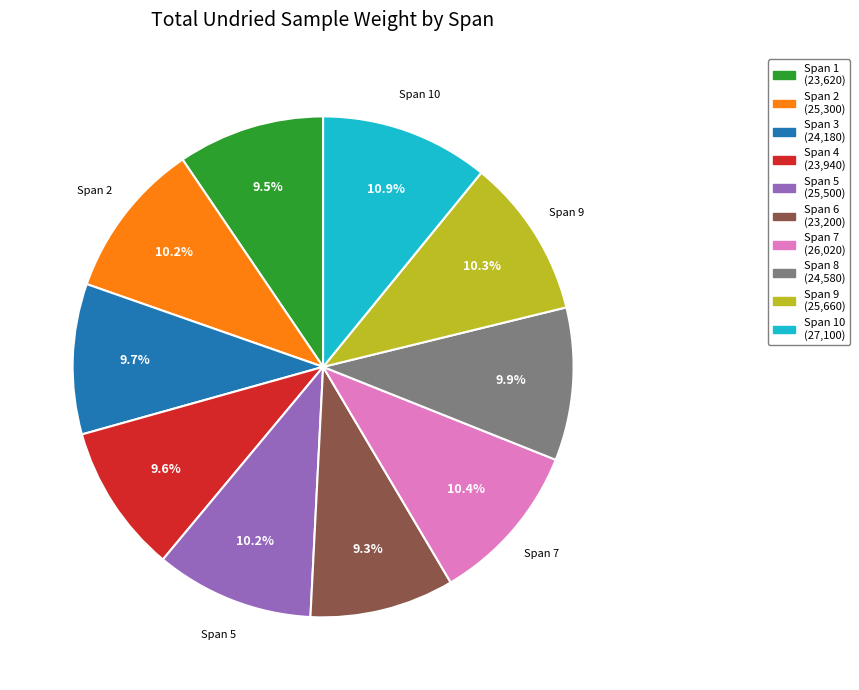

Is there a majority slice in this chart?

No